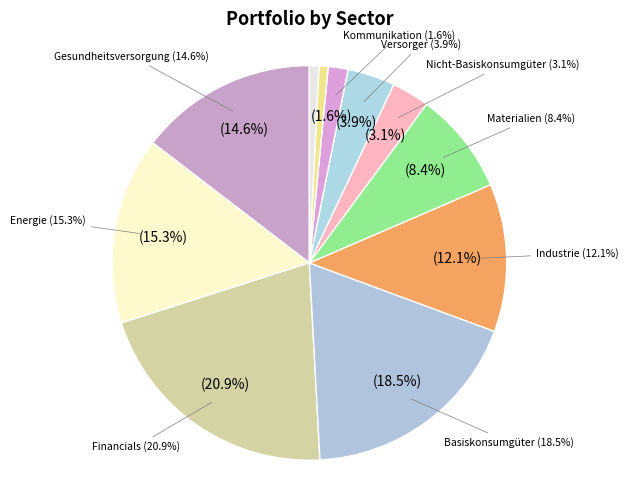

Approximately how many times larger is the value at Materialien compared to Industrie?

0.7